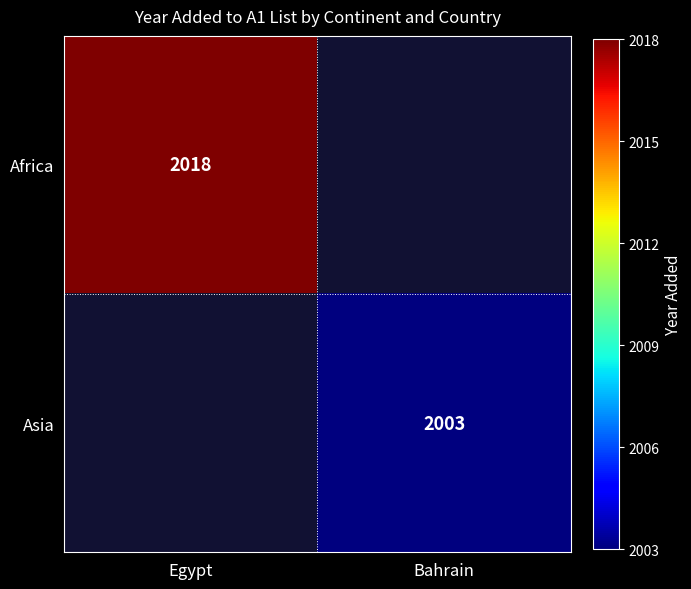

At which category does the chart reach its minimum across all series?

Bahrain